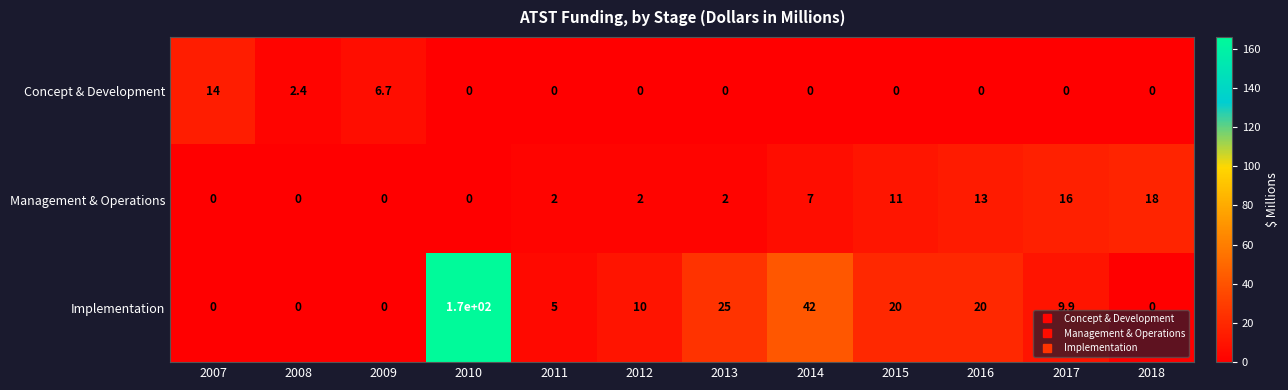

Read the Implementation value at 2015.

20.0